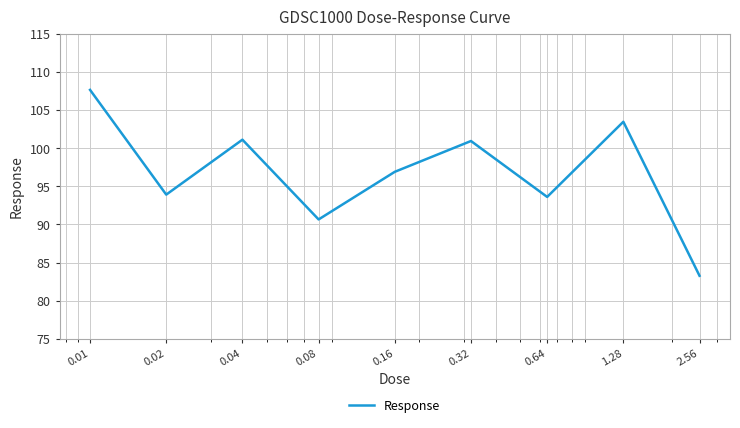

What is the maximum value shown in the chart?

107.6